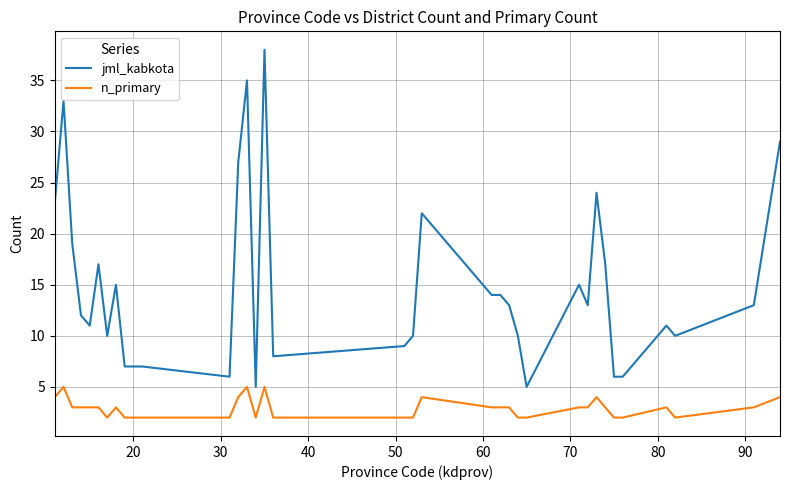

Which series has the largest range (max minus min)?

jml_kabkota